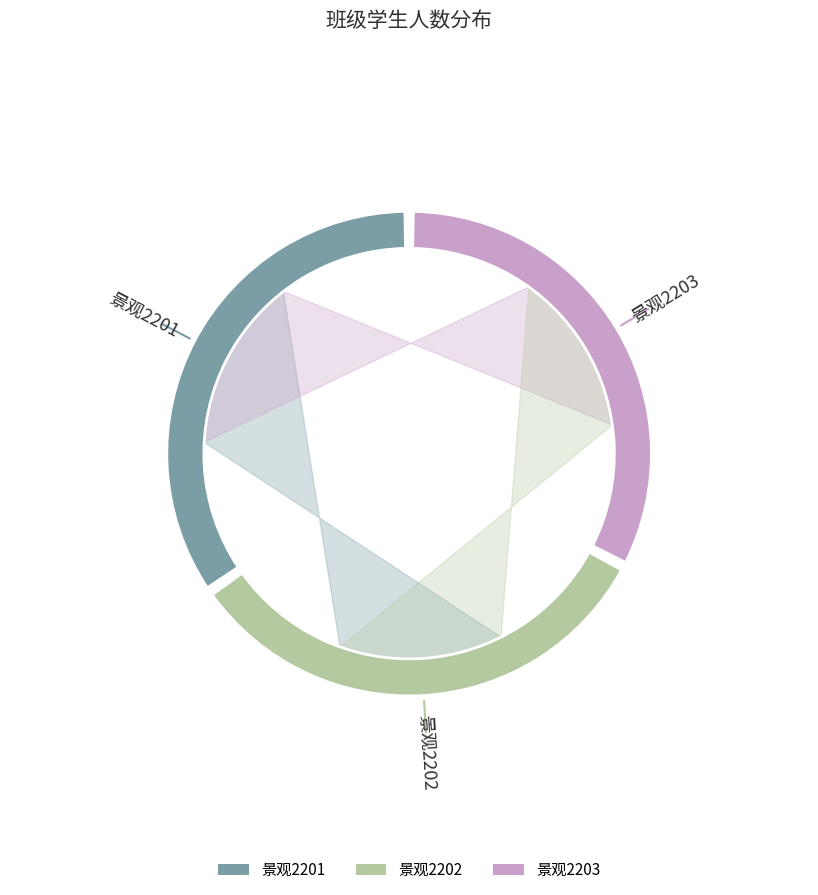

To the nearest percent, what percentage of the pie is 景观2201?

35%